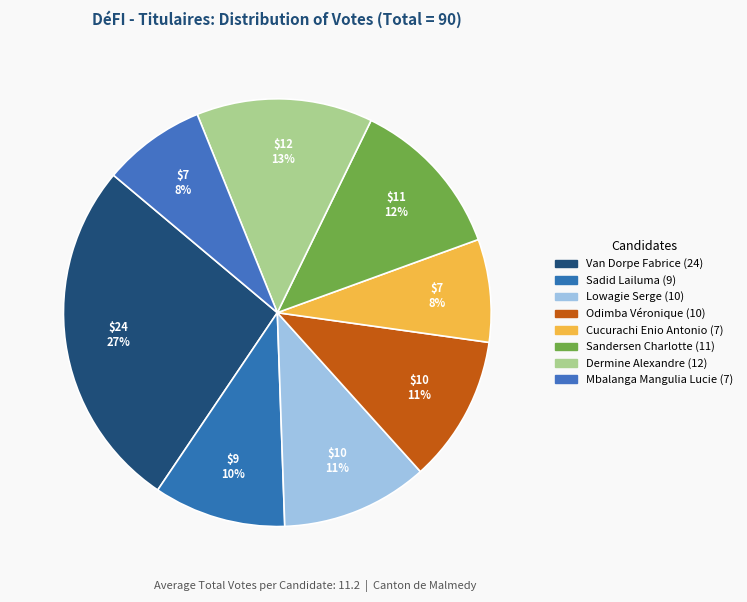

How many slices are in this pie chart?

8